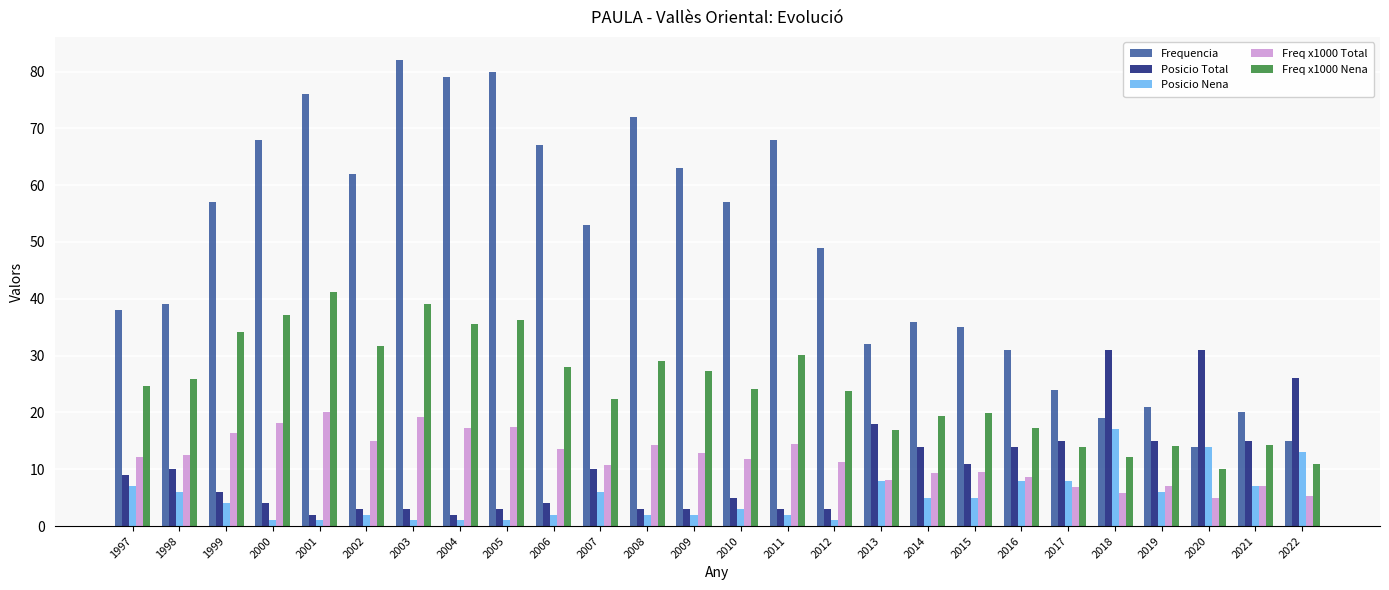

Is the value of Freq x1000 Total at 2014 greater than the value of Freq x1000 Nena at 2001?

No